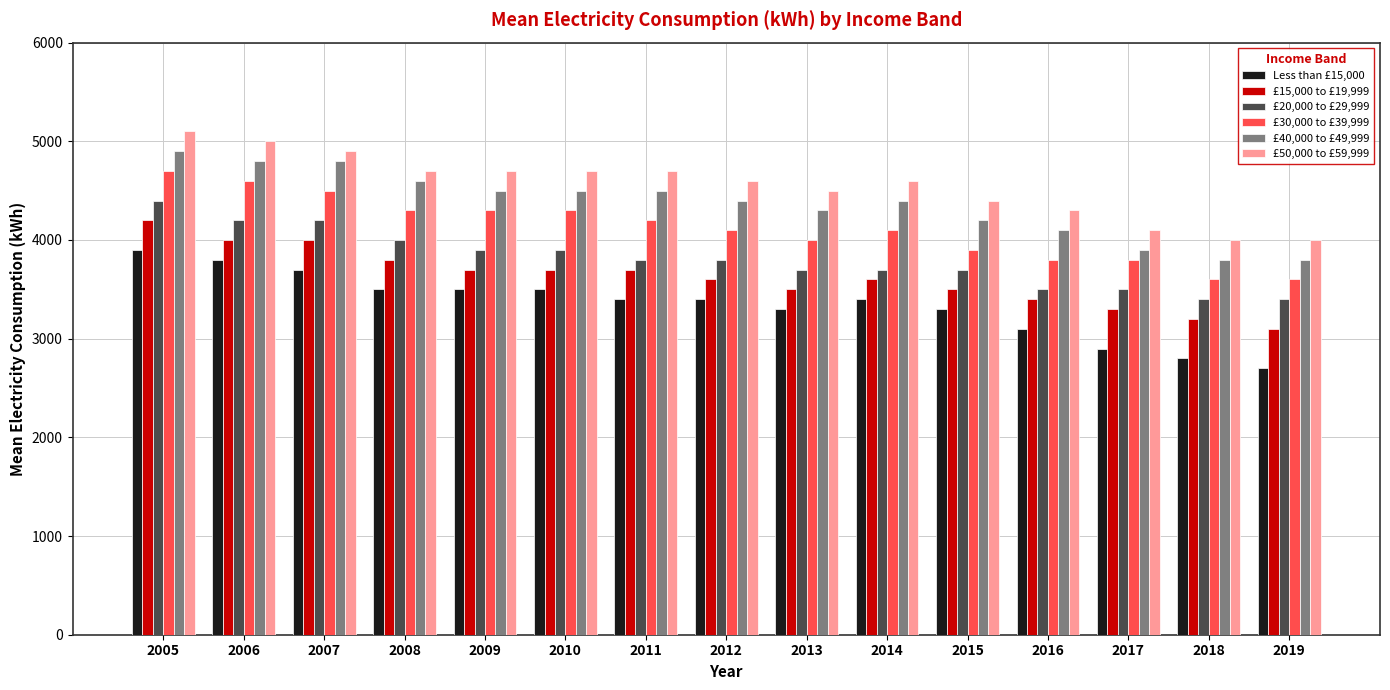

What is the difference between the highest and lowest values at 2006?

1200